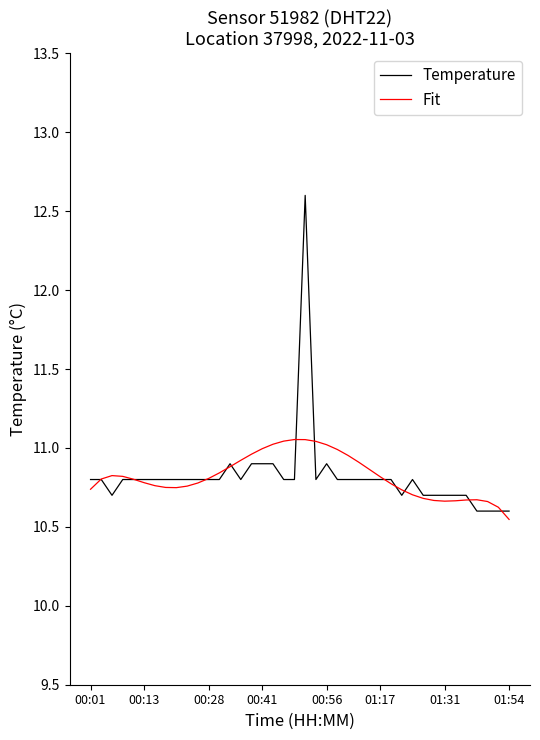

Where is Fit nearest to the value 10?

01:54